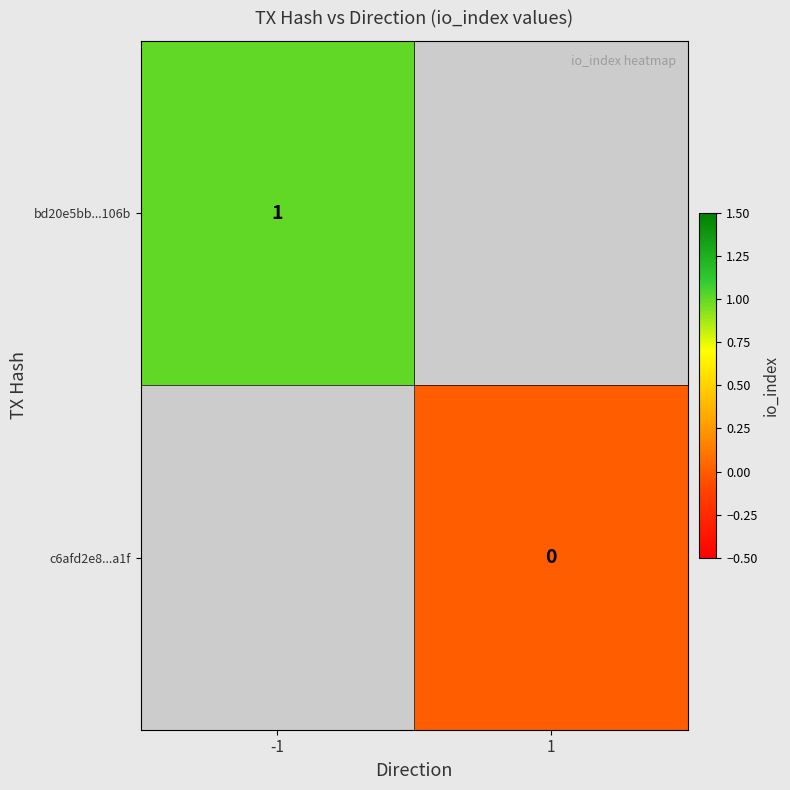

The value of bd20e5bb...106b at -1 is 0. True or false?

False